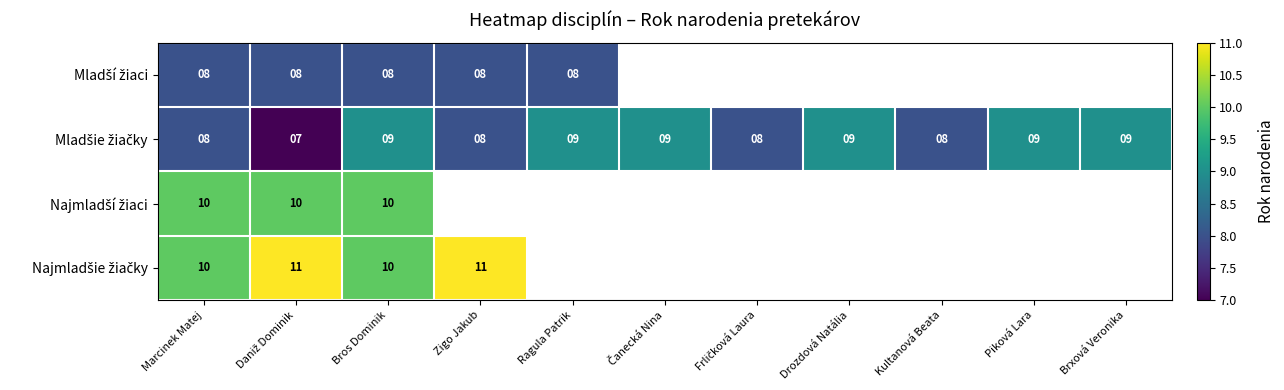

The Mladšie žiačky series shows 8.0 at Marcinek Matej. True or false?

True